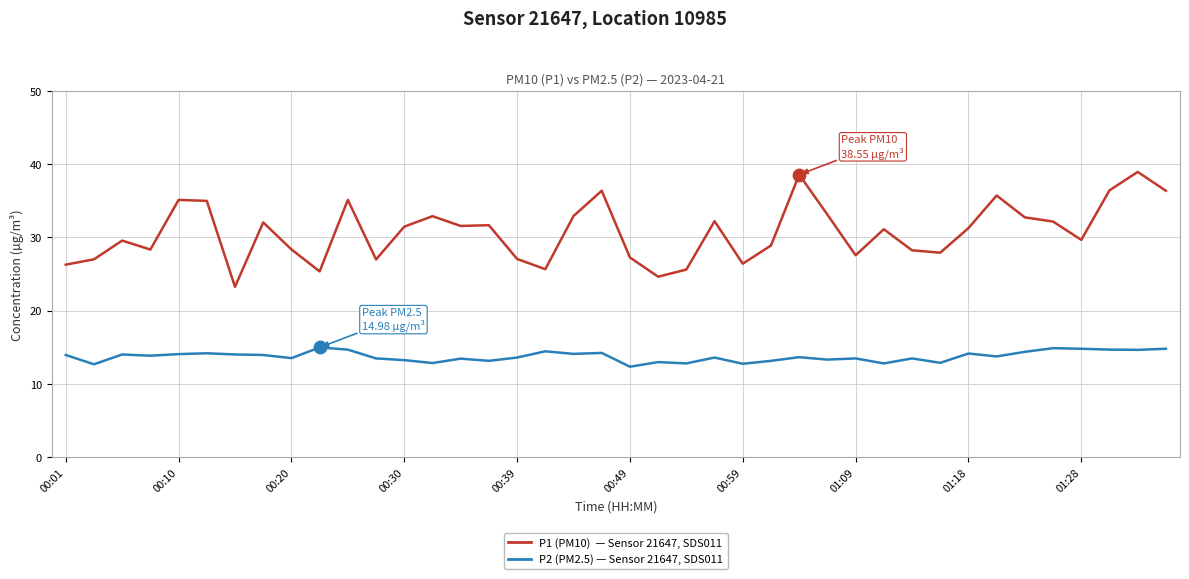

What is the greatest value displayed?

38.9